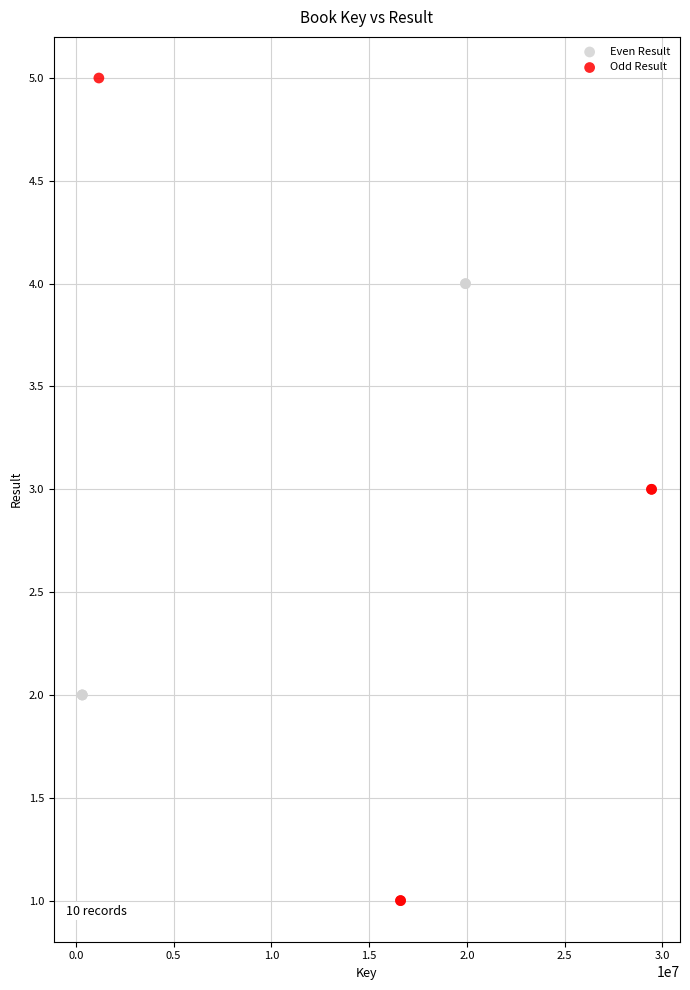

Which series has the widest spread of Y values?

Odd Result